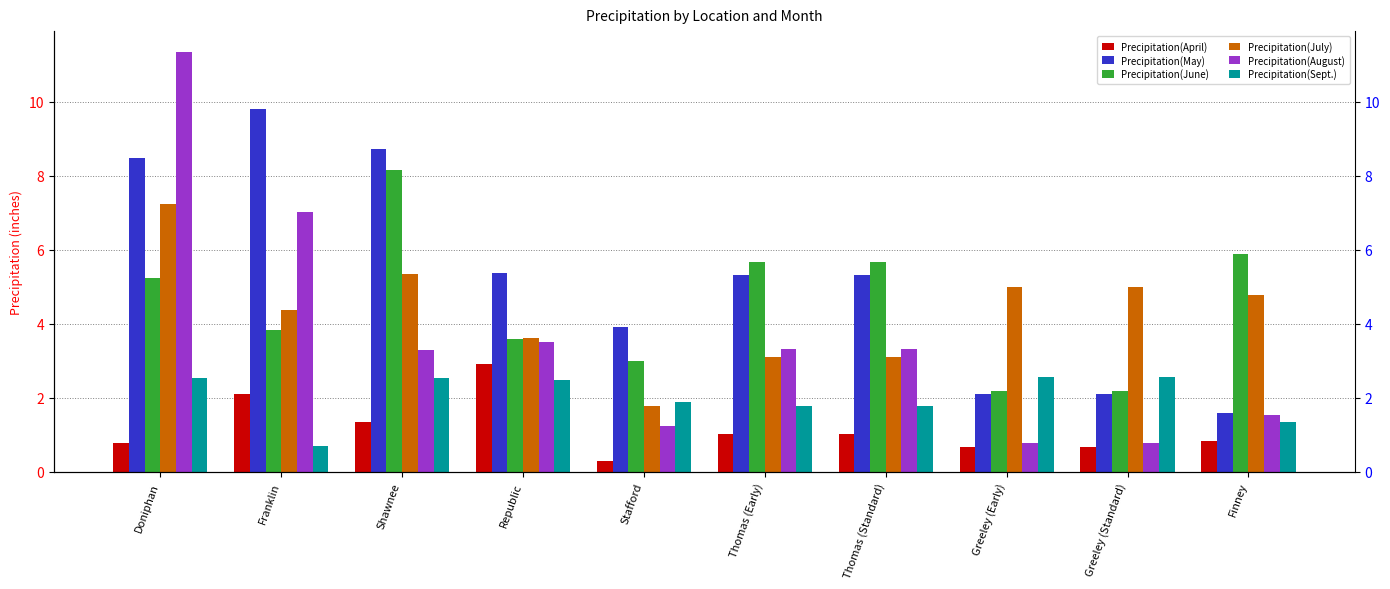

What is the greatest value displayed?

11.3